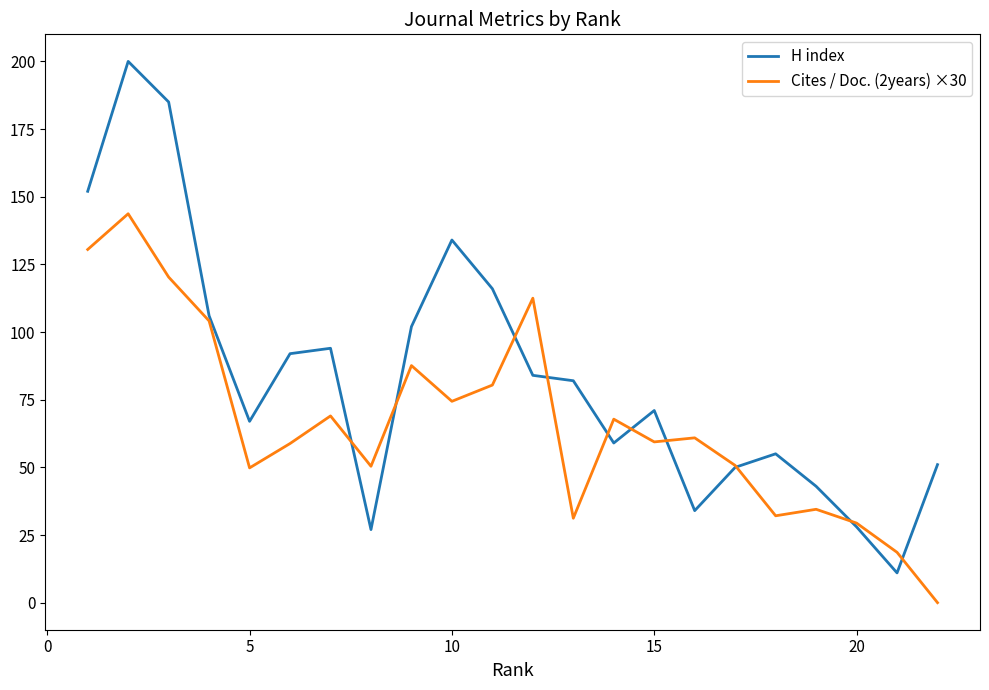

Which series has the widest spread of values?

H index